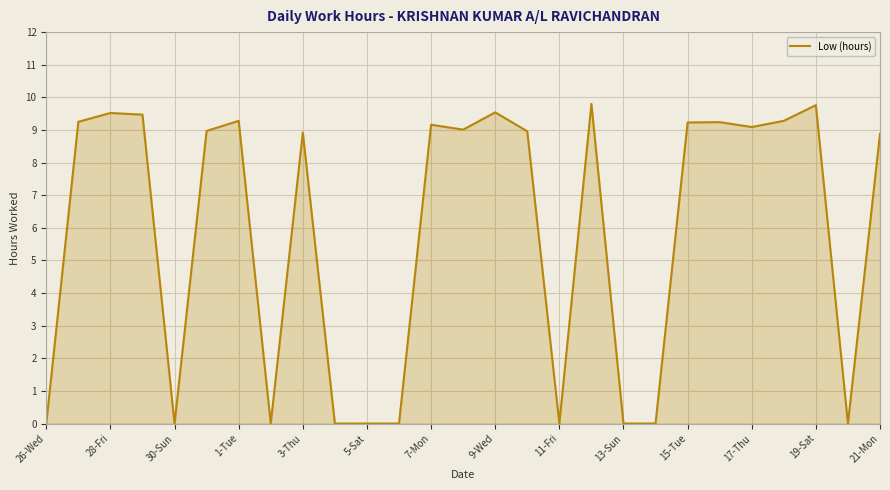

What is the greatest value displayed?

9.8